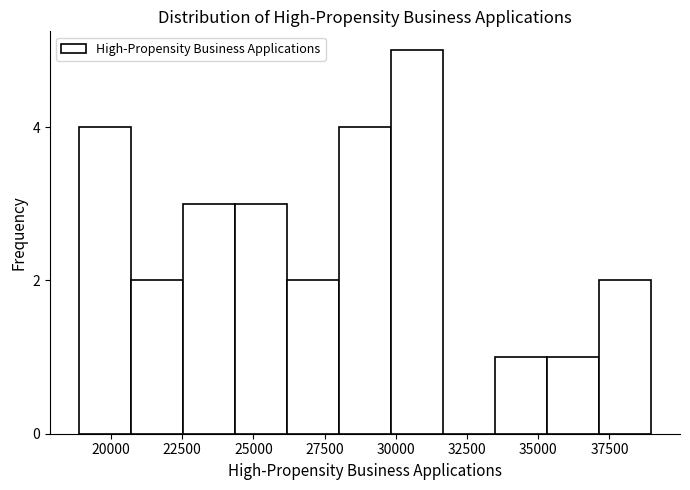

Around what value on the x-axis is the tallest bar? Give the approximate position of its centre, as read against the axis.

30500